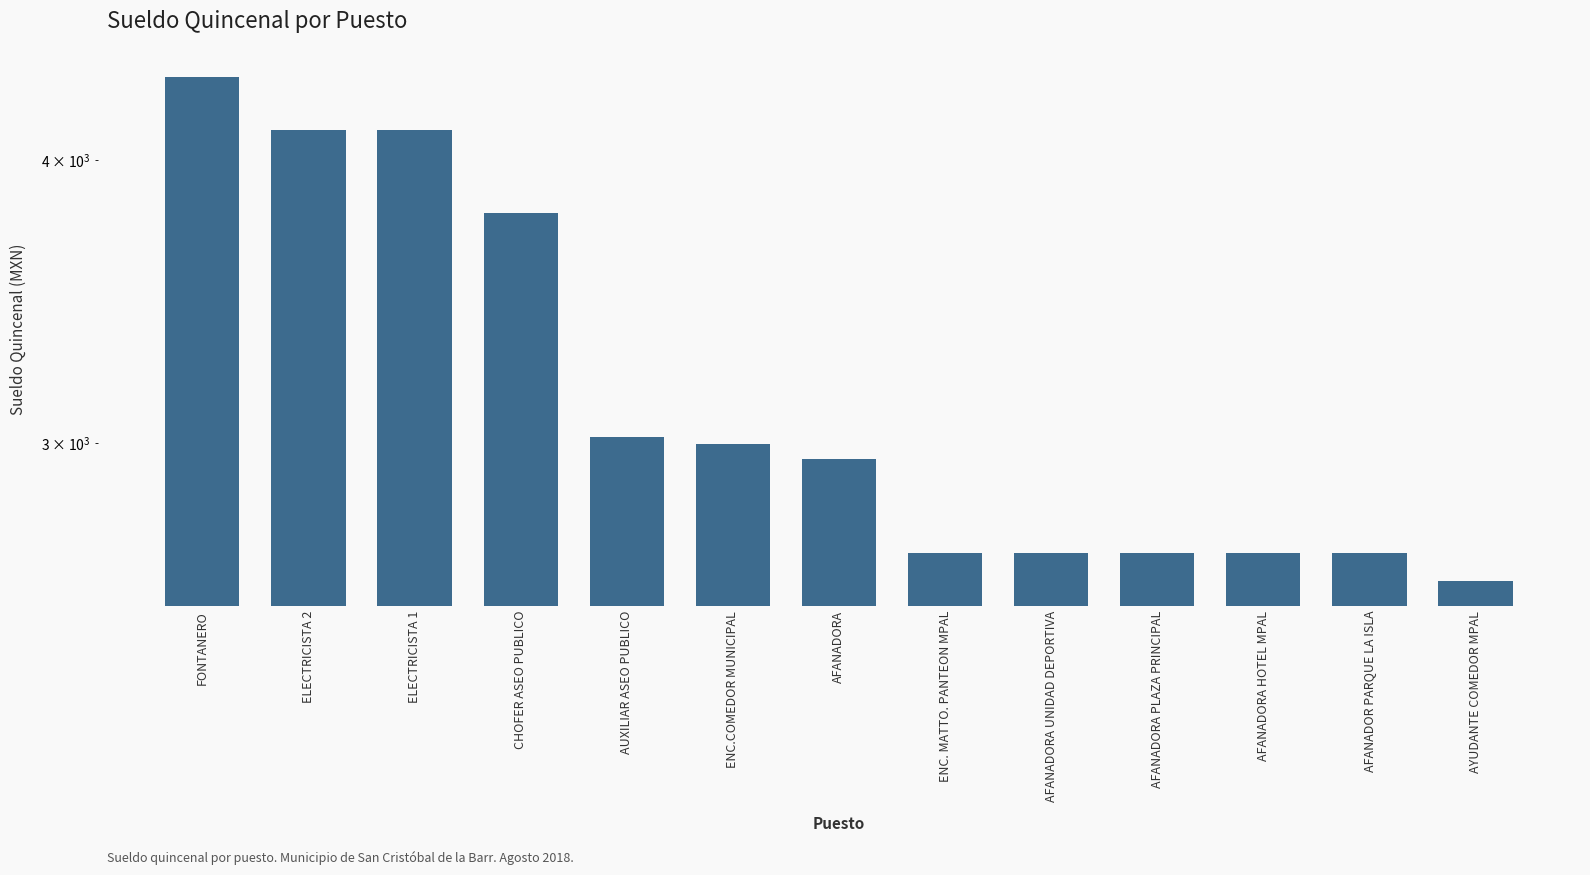

Are the bars horizontal?

No